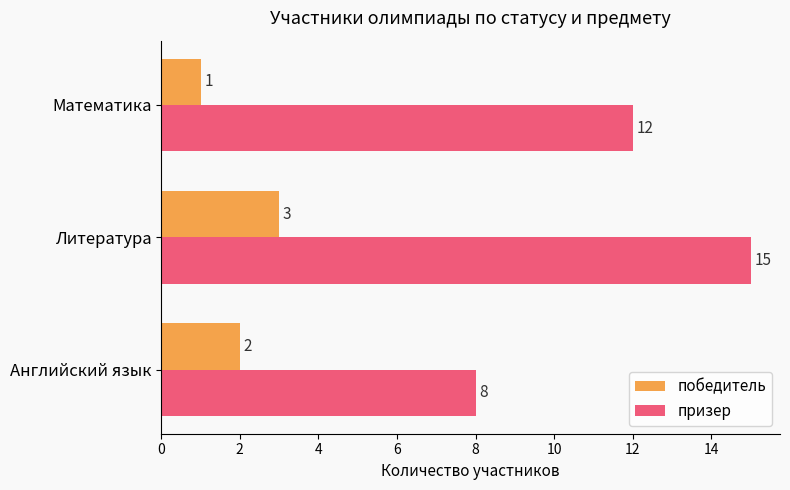

Rank the series by their average value, from highest to lowest.

призер, победитель